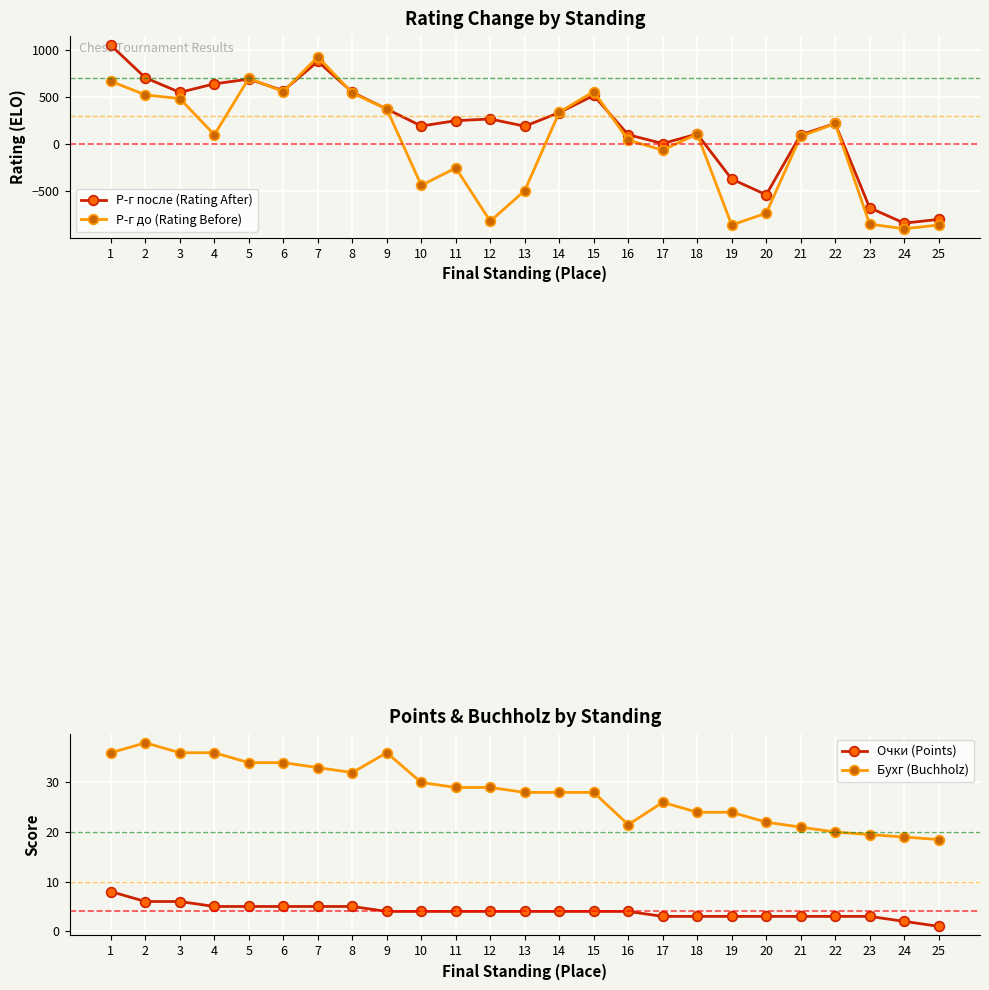

Which series has the largest range (max minus min)?

Р-г после (Rating After)